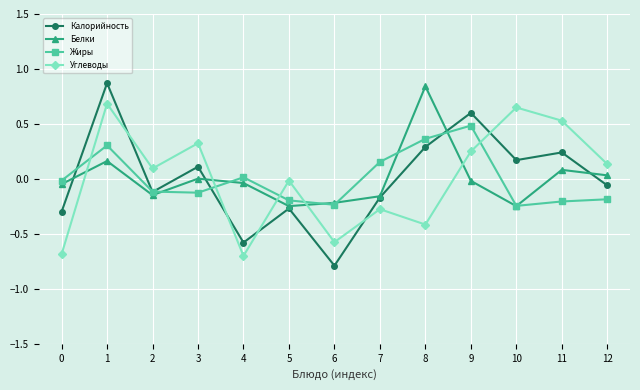

What are all the series names shown in the legend?

Калорийность, Белки, Жиры, Углеводы